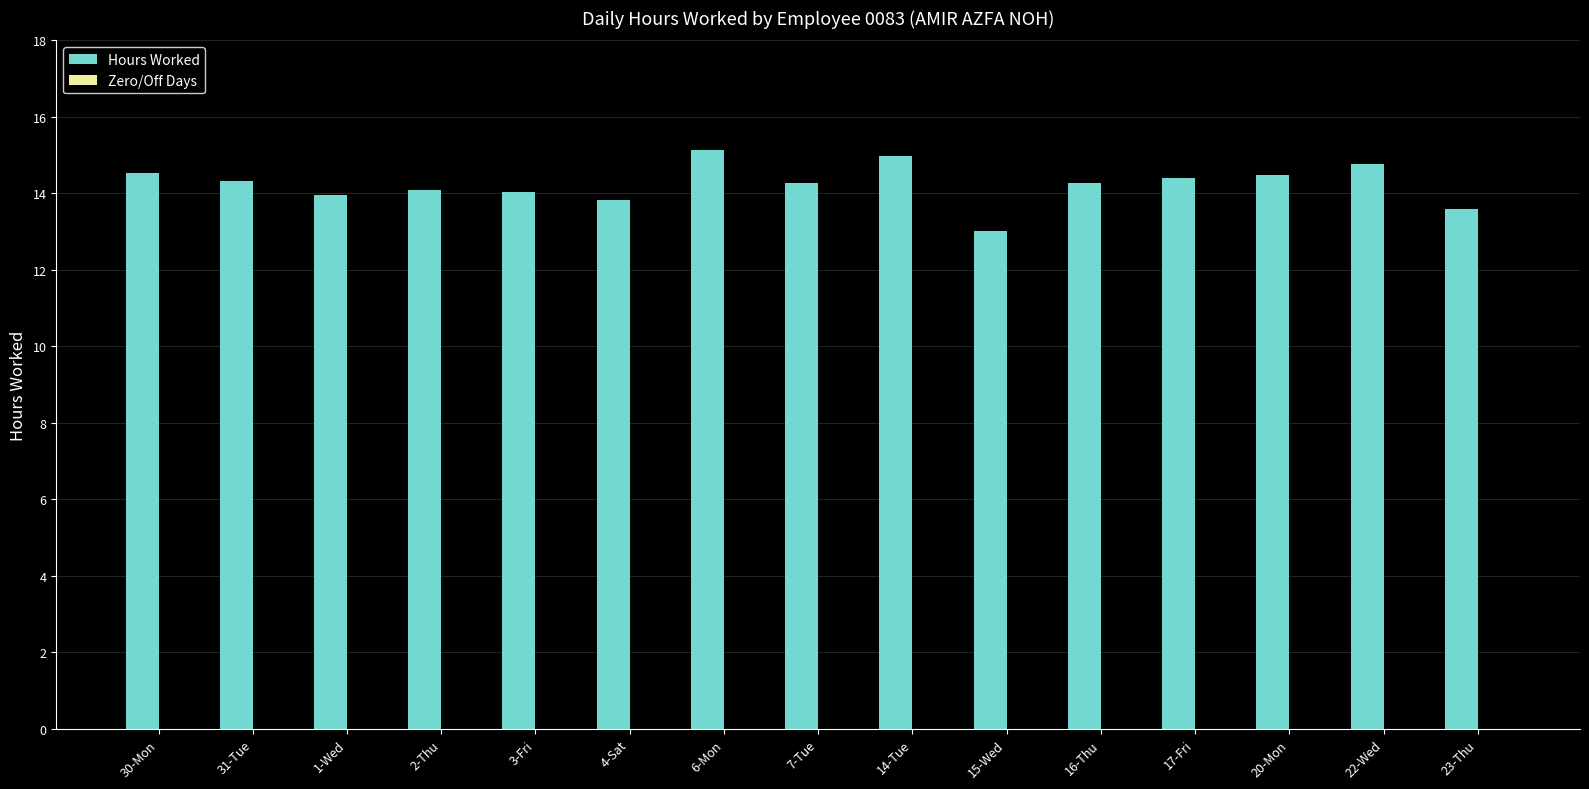

What position from the right is 3-Fri?

11